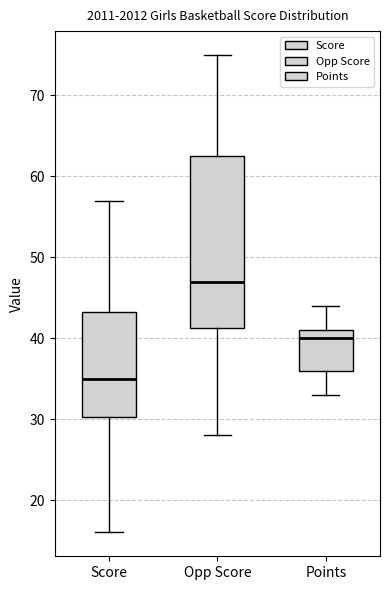

Which box has the lowest median line?

Score